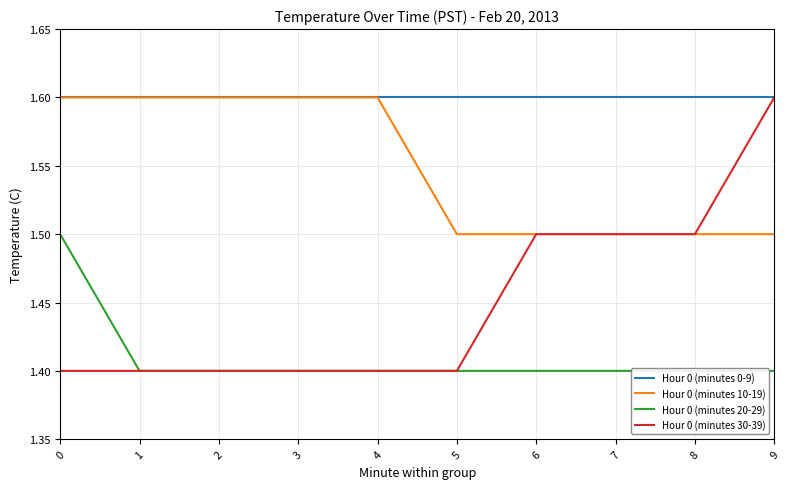

The Hour 0 (minutes 20-29) series shows 0.7 at 7. True or false?

False